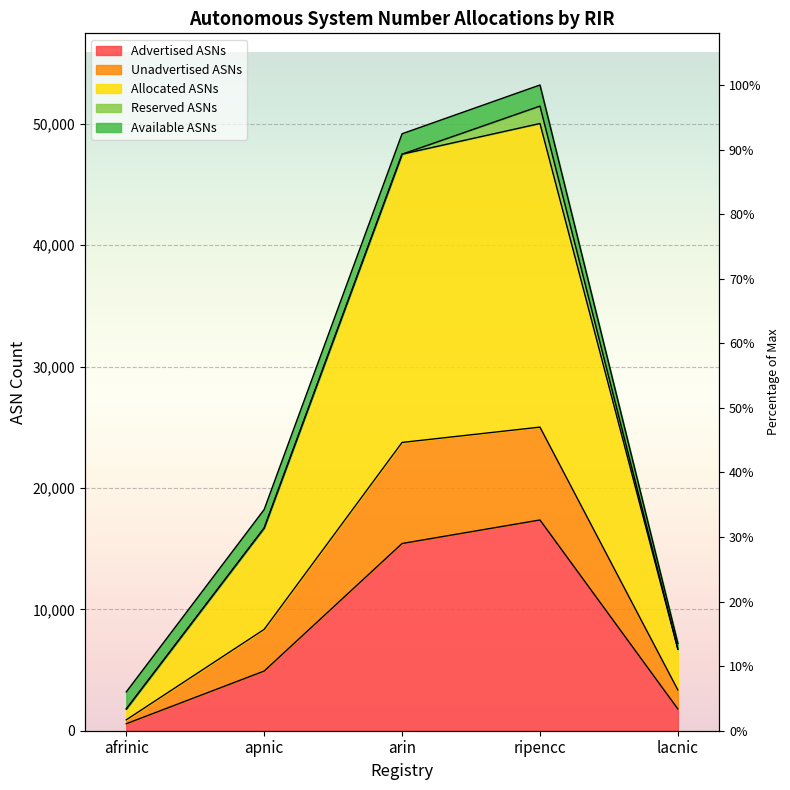

What is the minimum value shown in the chart?

576